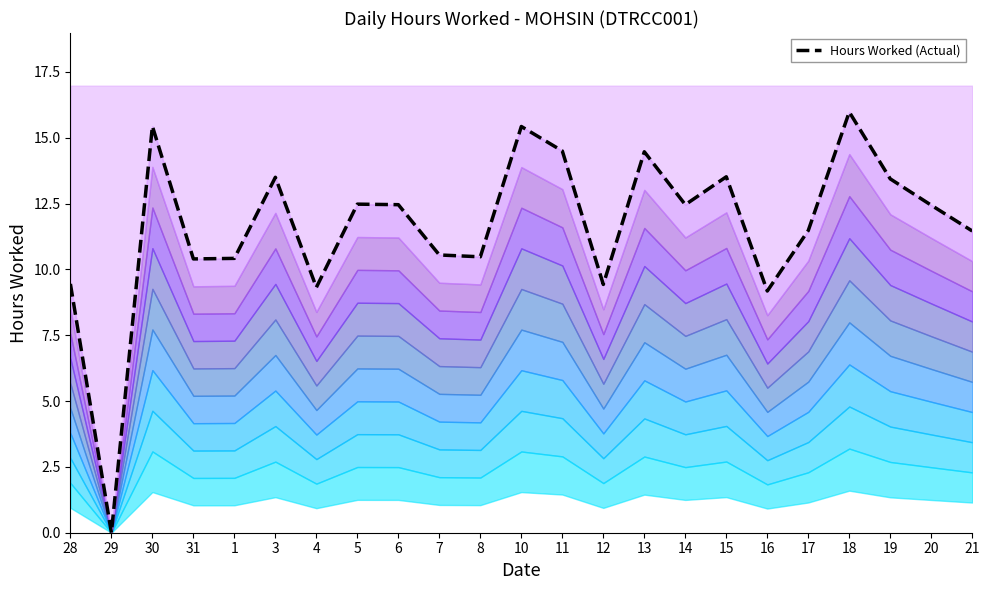

Reading left to right, extract all data points from this chart.

28=9.4	29=0.0	30=15.4	31=10.4	1=10.4	3=13.5	4=9.3	5=12.5	6=12.5	7=10.6	8=10.5	10=15.4	11=14.5	12=9.4	13=14.5	14=12.5	15=13.5	16=9.2	17=11.5	18=16.0	19=13.4	20=12.4	21=11.5